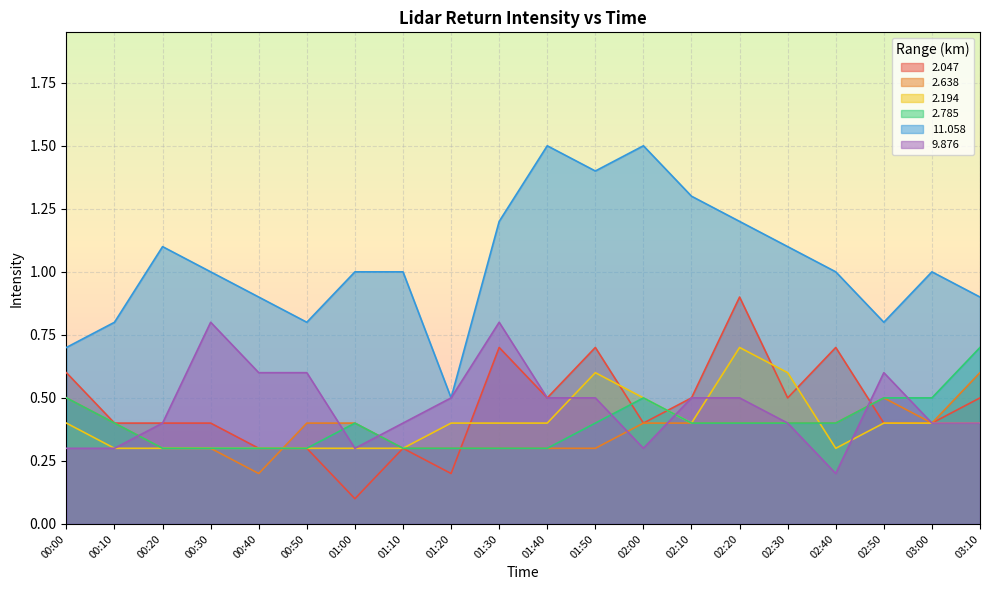

True or false: 2.785 and 9.876 intersect in this chart.

True